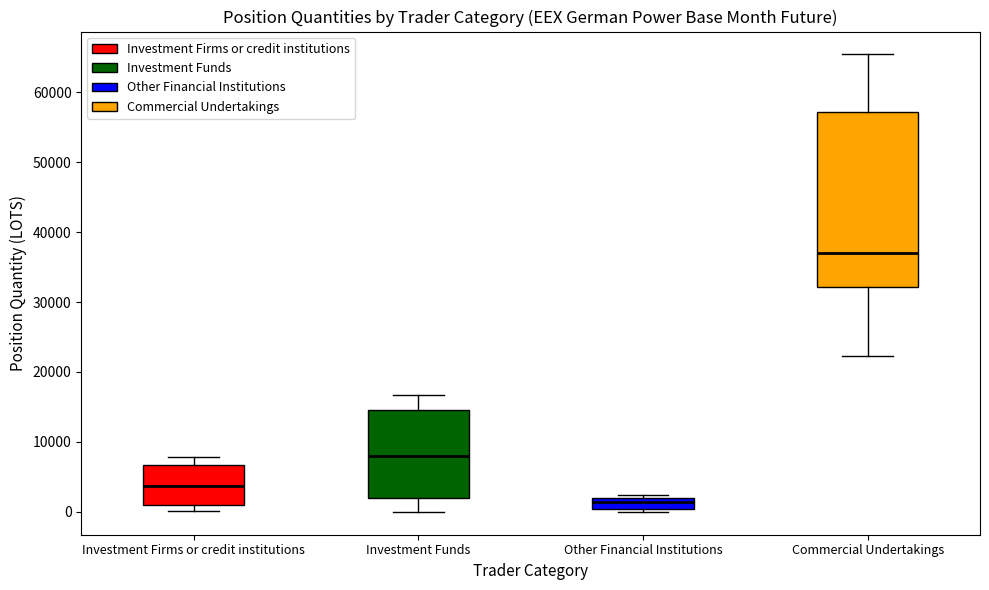

Reading left to right, transcribe this box plot: for each box, give where its median line is, the range the box spans, and where its two whiskers end, as read against the y-axis. The values are not printed on the chart, so give them approximately, as read against the axis.

Investment Firms or credit institutions: median 4000, box 1000 to 7000, whiskers 0 to 8000
Investment Funds: median 8000, box 2000 to 15000, whiskers 0 to 17000
Other Financial Institutions: median 1000, box 0 to 2000, whiskers 0 (just below the box's lower edge) to 2000 (just above the box's upper edge)
Commercial Undertakings: median 37000, box 32000 to 57000, whiskers 22000 to 65000